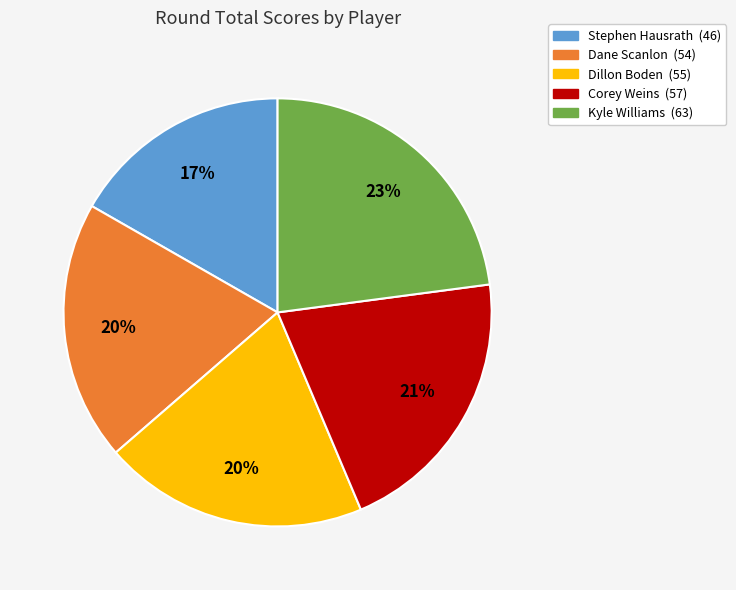

True or false: Corey Weins accounts for 21% of the total.

True